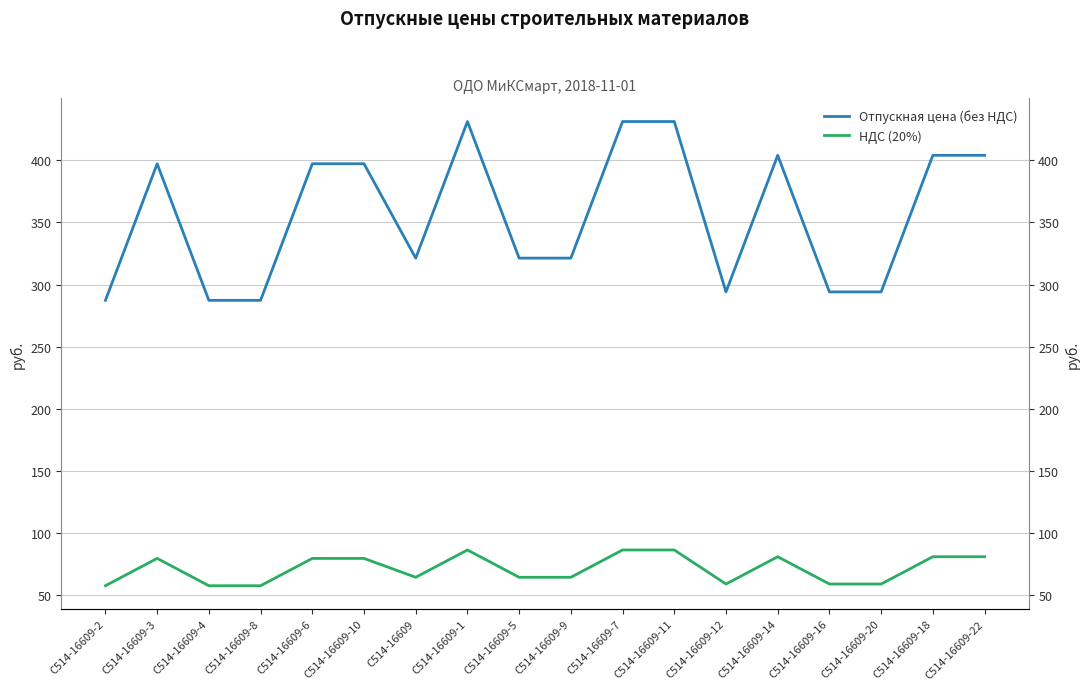

How many lines are shown in the chart?

2